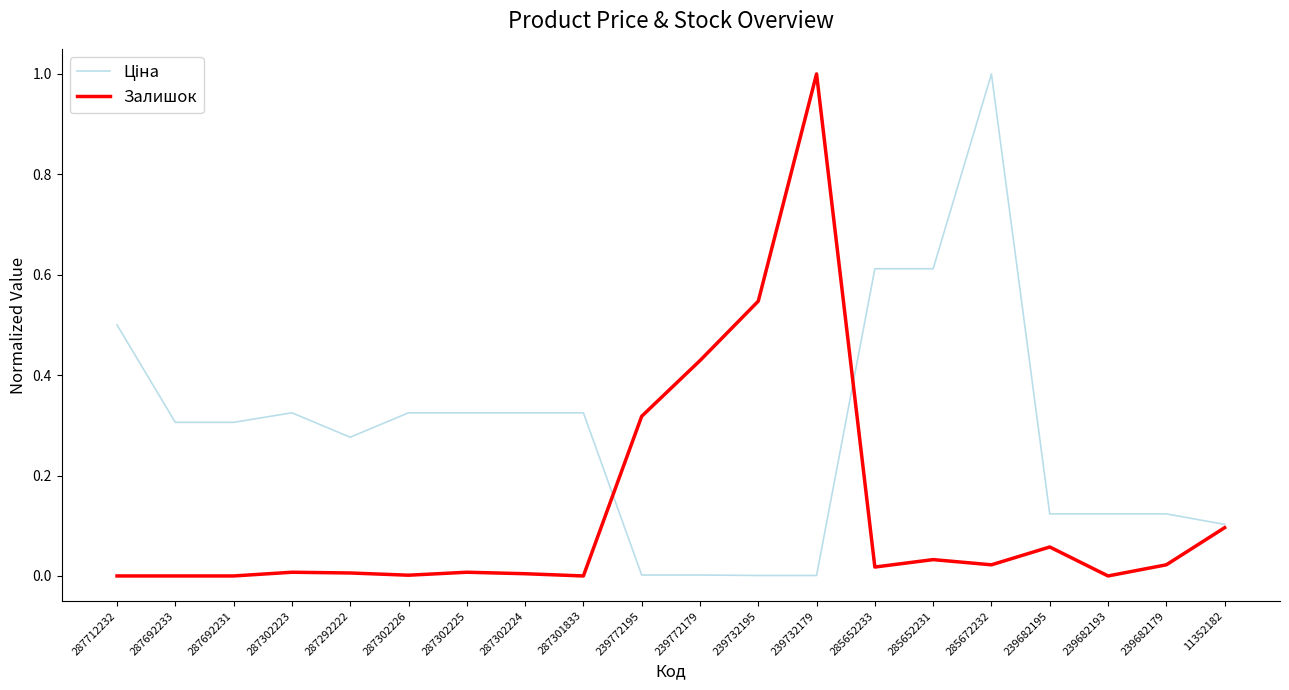

Is it true that Залишок equals 0.0 at 287302225?

True